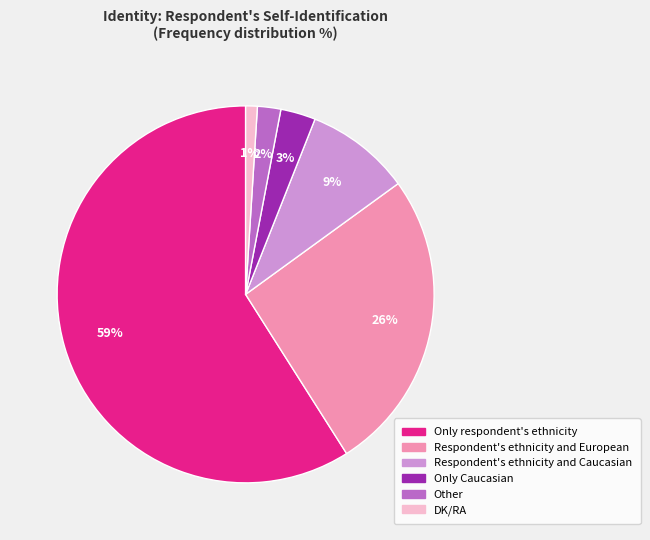

To the nearest percent, what is the difference between the largest and smallest slice percentages?

58%